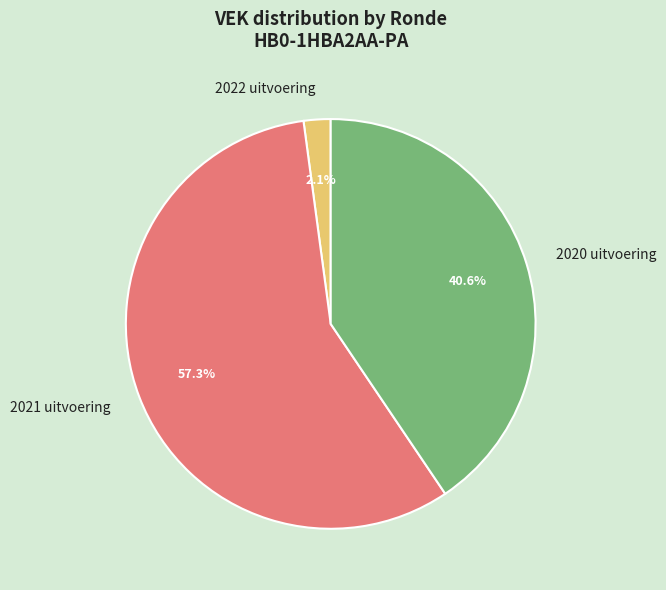

Does any single category account for the majority?

Yes